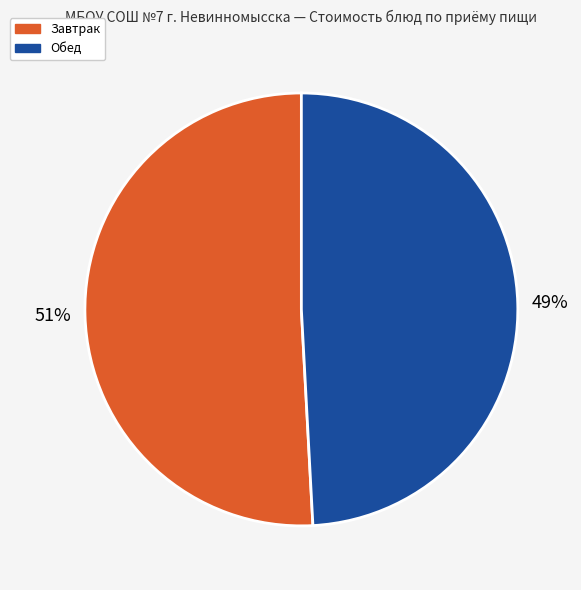

Rank the categories by value from lowest to highest.

Обед, Завтрак